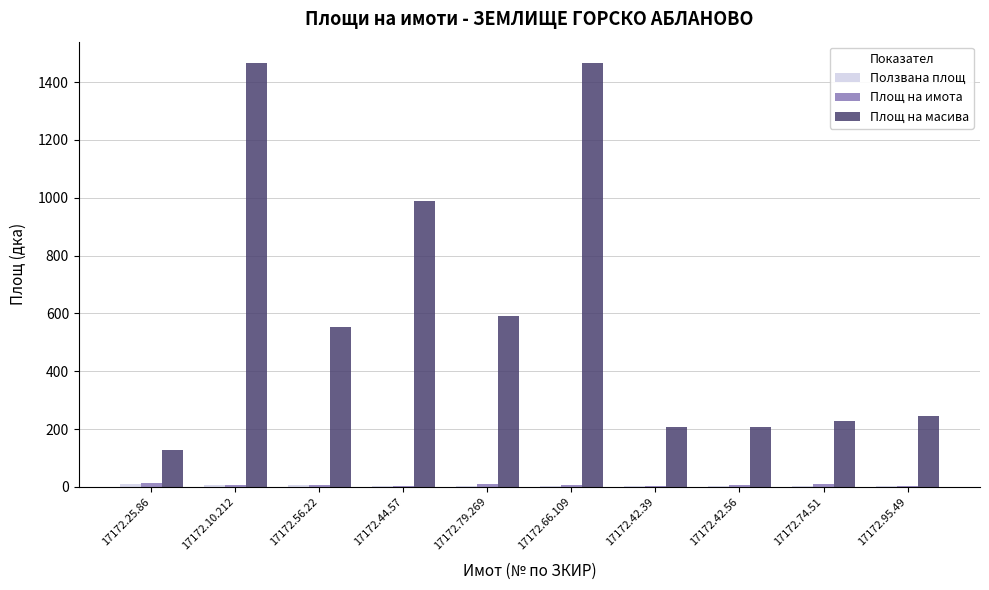

True or false: Площ на масива has a value of 351.8 at 17172.74.51.

False